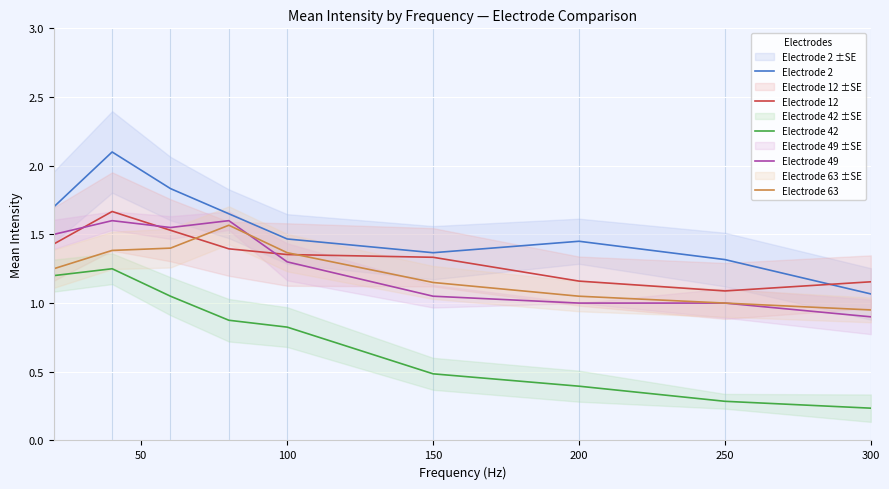

After their last crossing, which series has the higher values: Electrode 12 or Electrode 49?

Electrode 12